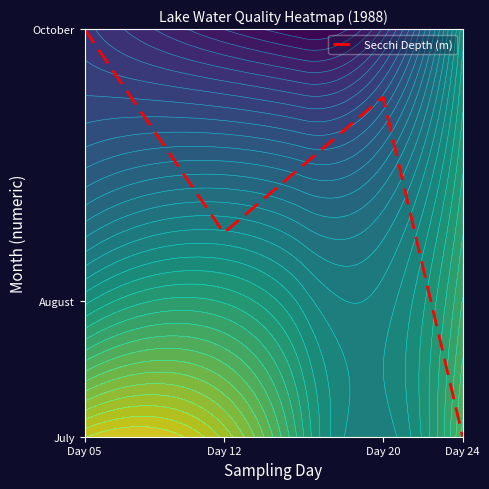

How many values are below 9?

2